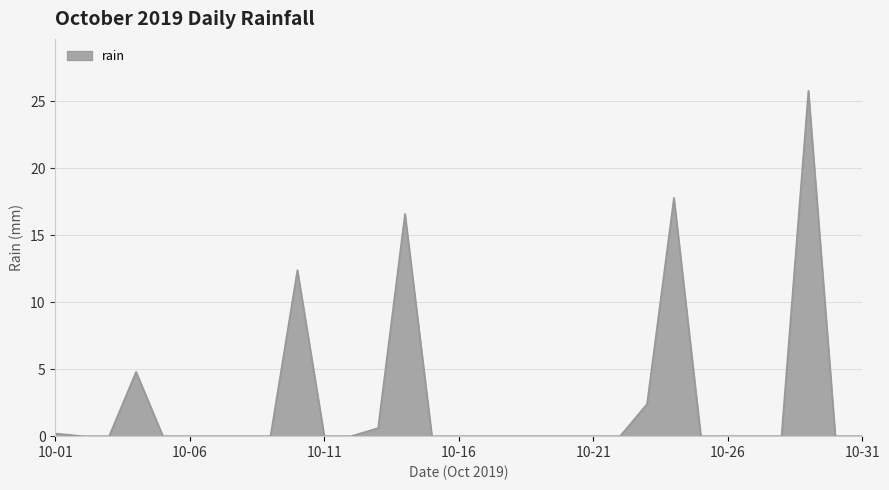

What is the maximum value shown in the chart?

25.8